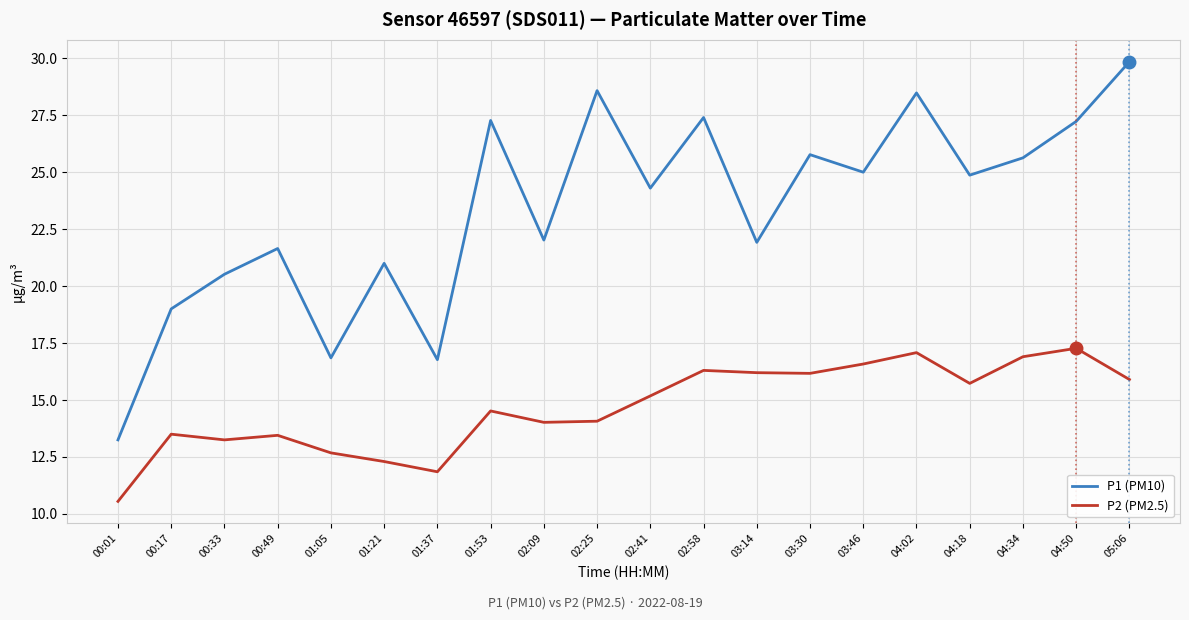

Does the chart display data point markers on the line(s)?

No